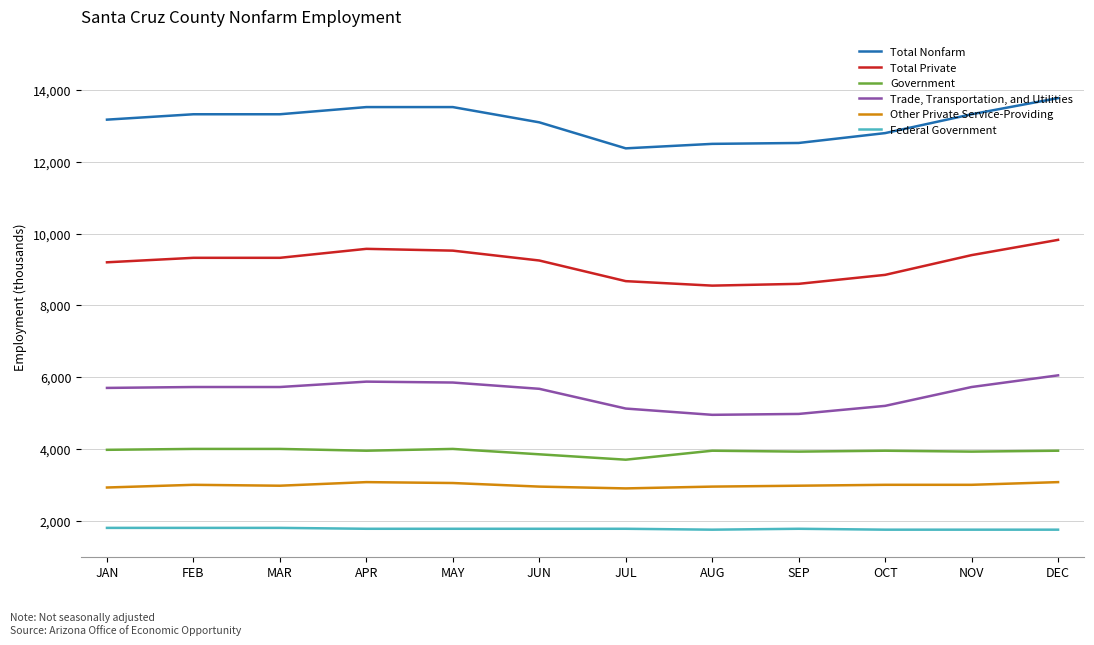

What is the approximate value of Government at OCT?

3950